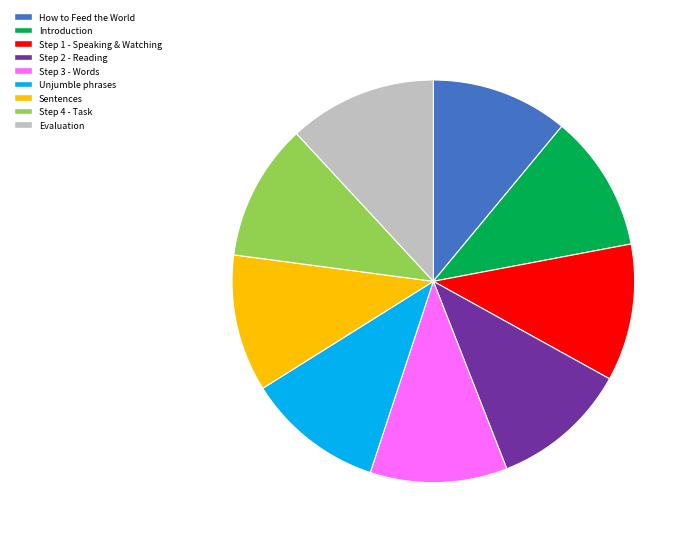

How many slices are in this pie chart?

9